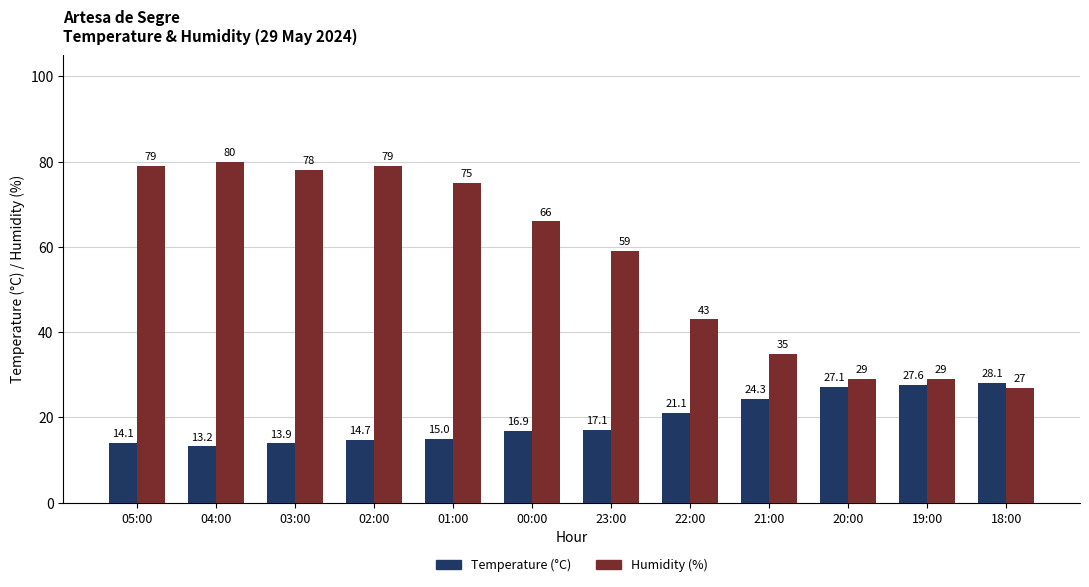

At which label is Humidity (%) closest to 53?

23:00